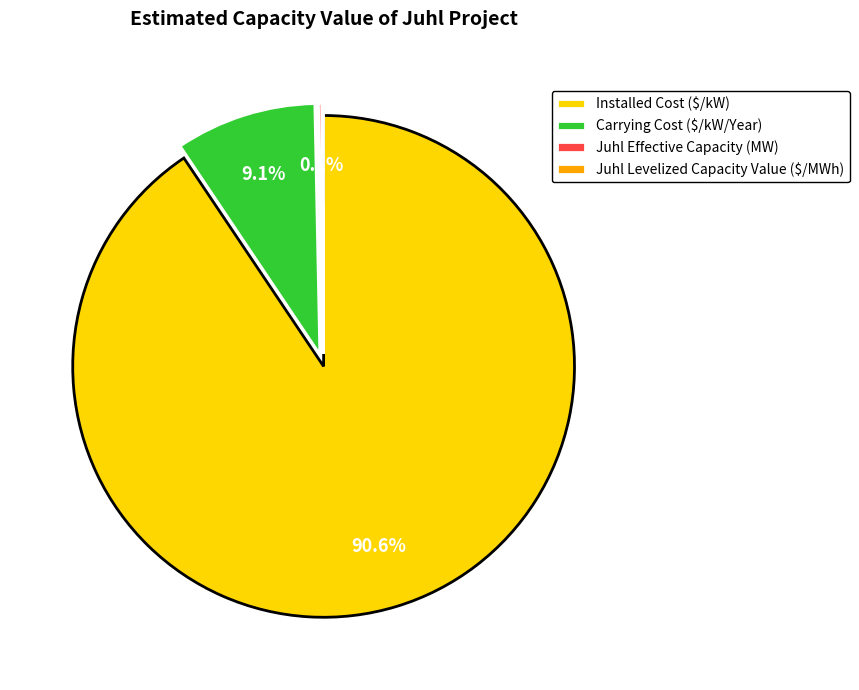

To the nearest percent, what portion does Carrying Cost ($/kW/Year) represent?

9%